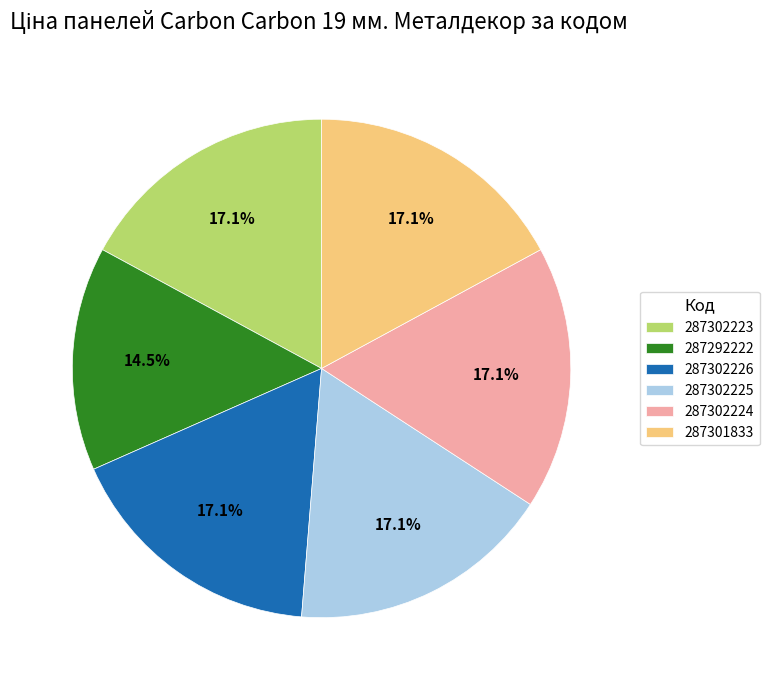

The 287302226 slice represents 27% of the pie. True or false?

False